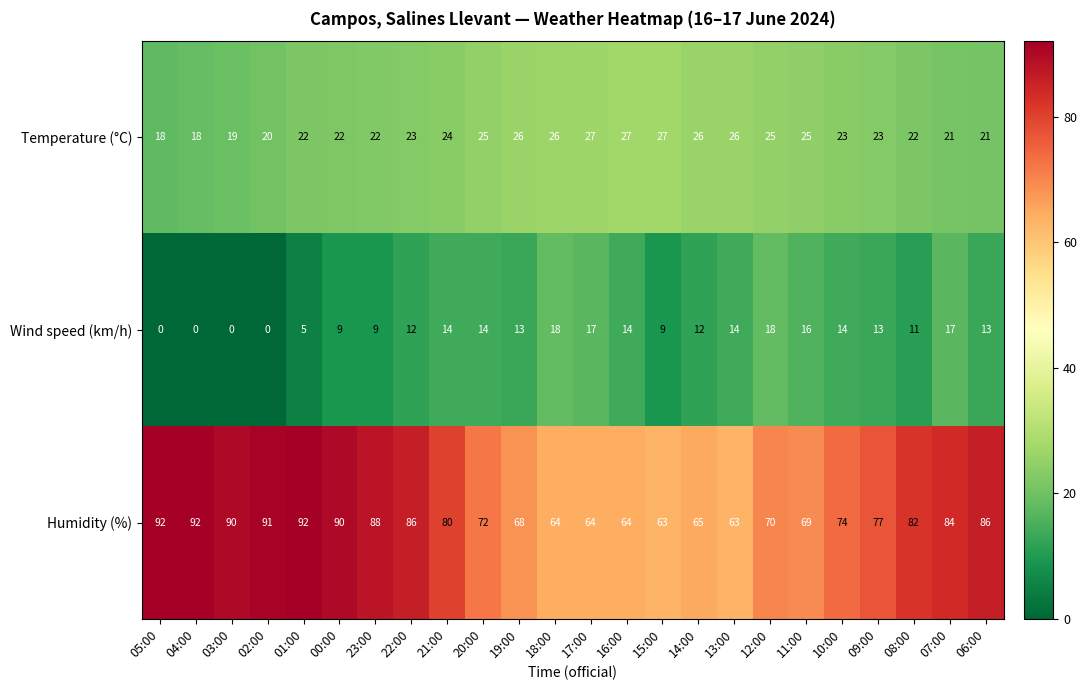

Where does the Wind speed (km/h) series first go above 13?

21:00